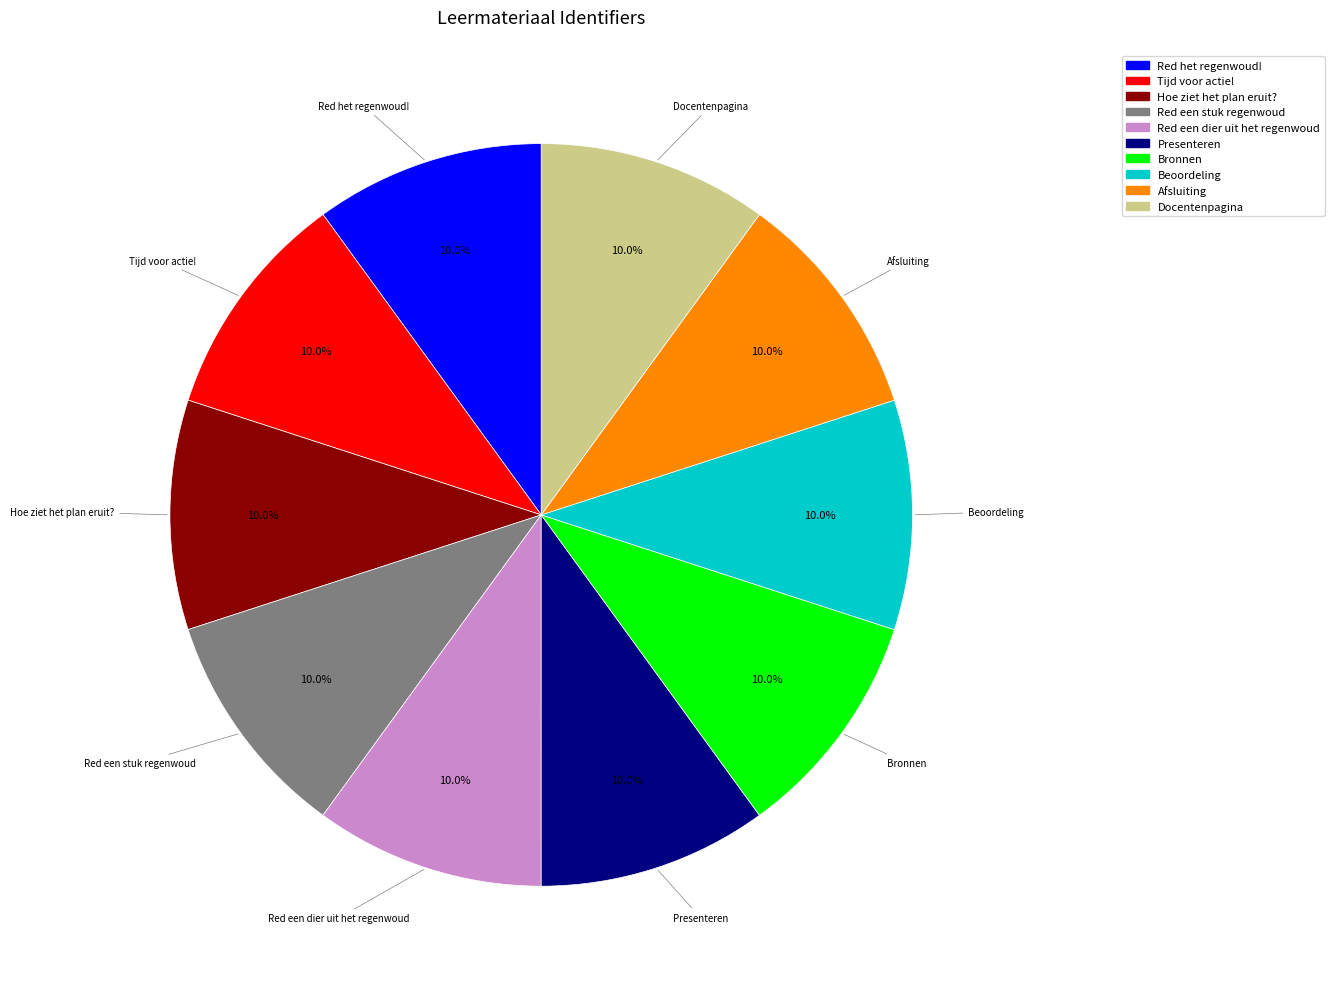

The Docentenpagina slice represents 10% of the pie. True or false?

True